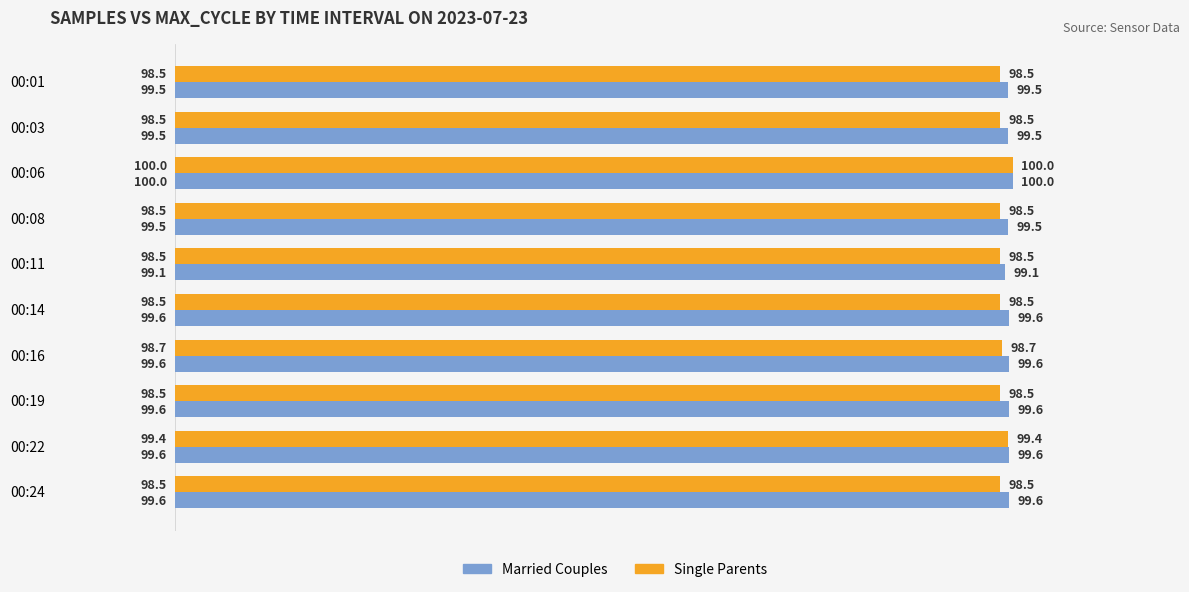

The Single Parents series shows 142.8 at 00:08. True or false?

False